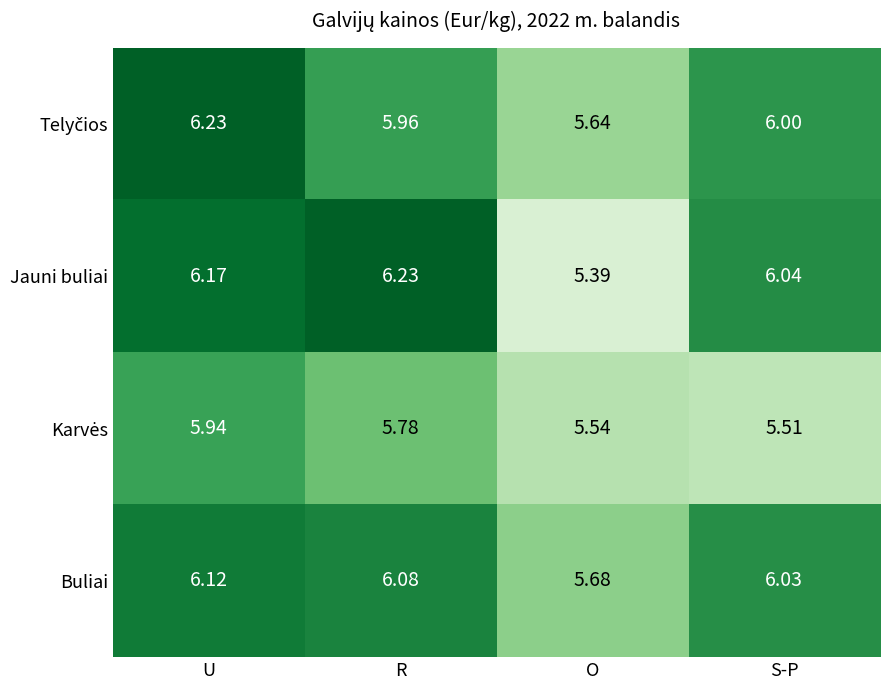

Which series has the largest total across all categories?

Buliai